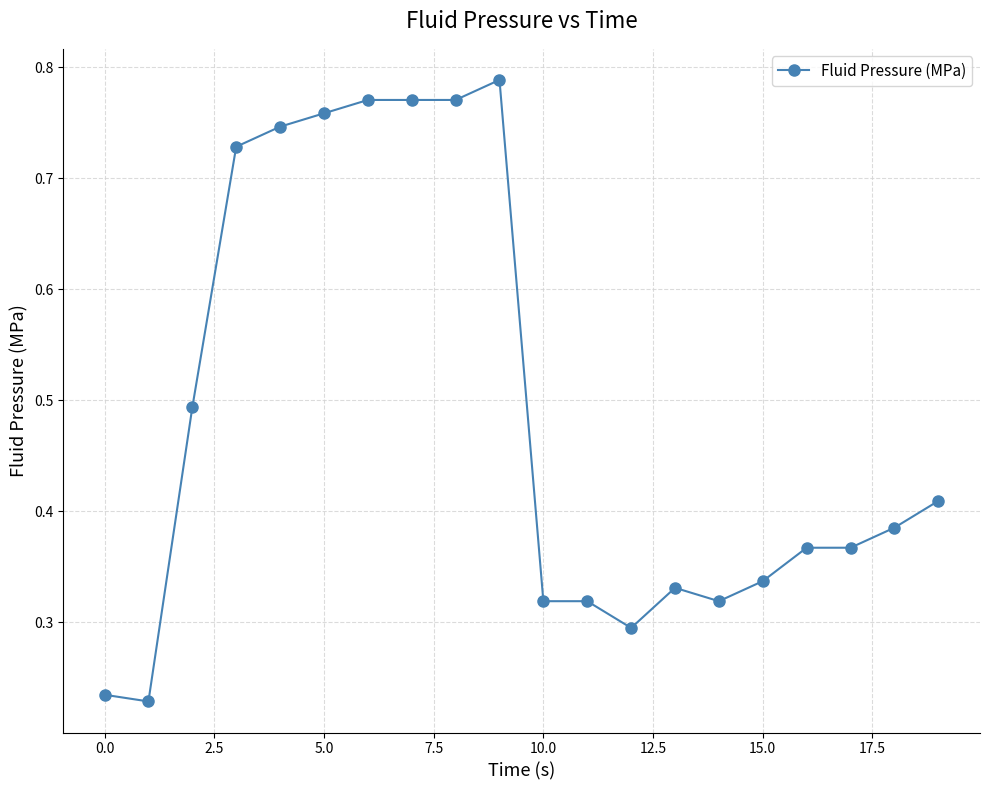

What is the sum of all values?

9.7